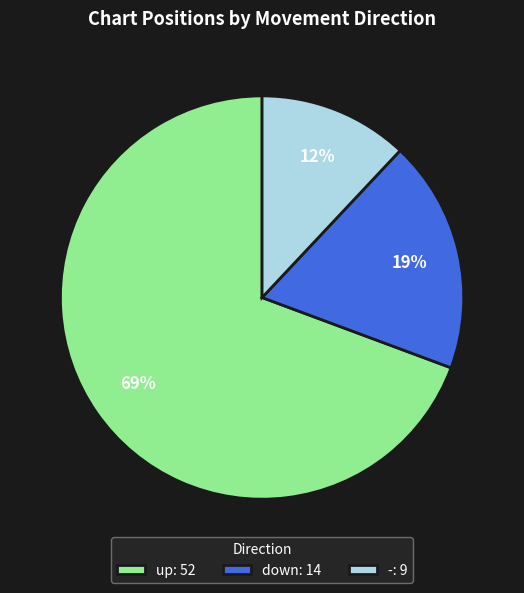

Does any single category account for the majority?

Yes